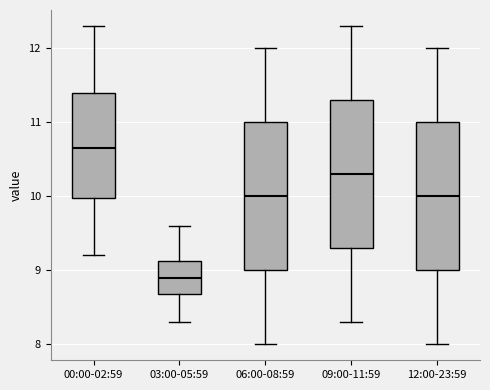

Reading left to right, transcribe this box plot: for each box, give where its median line is, the range the box spans, and where its two whiskers end, as read against the y-axis. The values are not printed on the chart, so give them approximately, as read against the axis.

00:00-02:59: median 10.7, box 10.0 to 11.4, whiskers 9.2 to 12.3
03:00-05:59: median 8.9, box 8.7 to 9.1, whiskers 8.3 to 9.6
06:00-08:59: median 10.0, box 9.0 to 11.0, whiskers 8.0 to 12.0
09:00-11:59: median 10.3, box 9.3 to 11.3, whiskers 8.3 to 12.3
12:00-23:59: median 10.0, box 9.0 to 11.0, whiskers 8.0 to 12.0